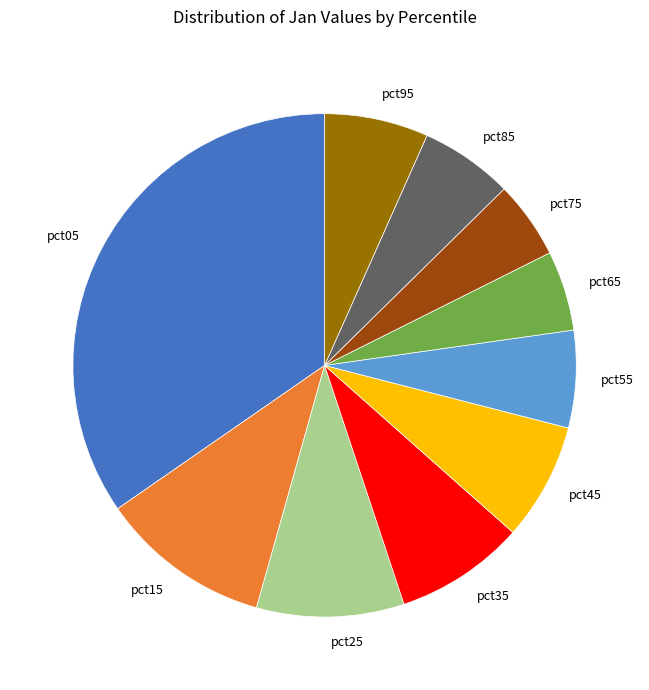

How many segments does this pie chart have?

10